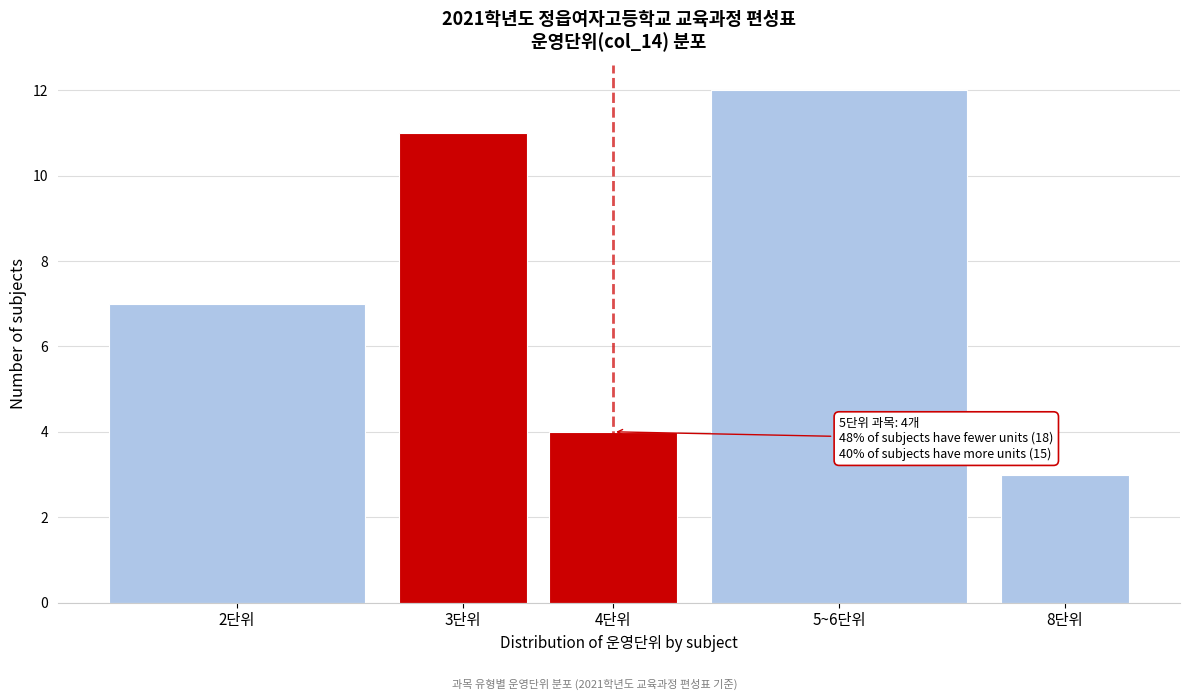

Reading right to left, transcribe all the data shown in this chart.

3	12	4	11	7